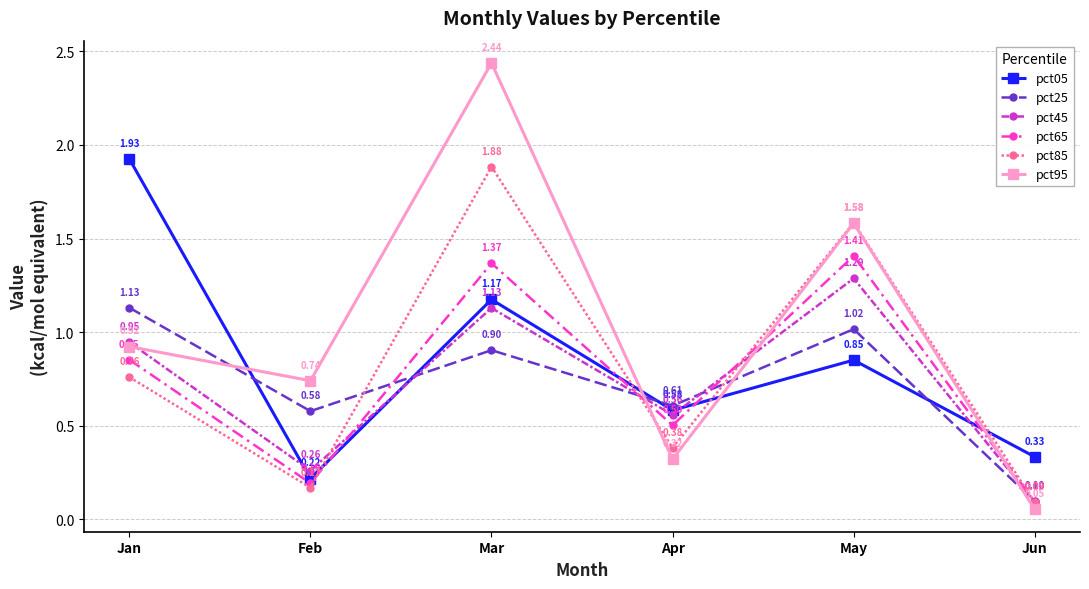

Which category has the highest value in the pct85 series?

Mar